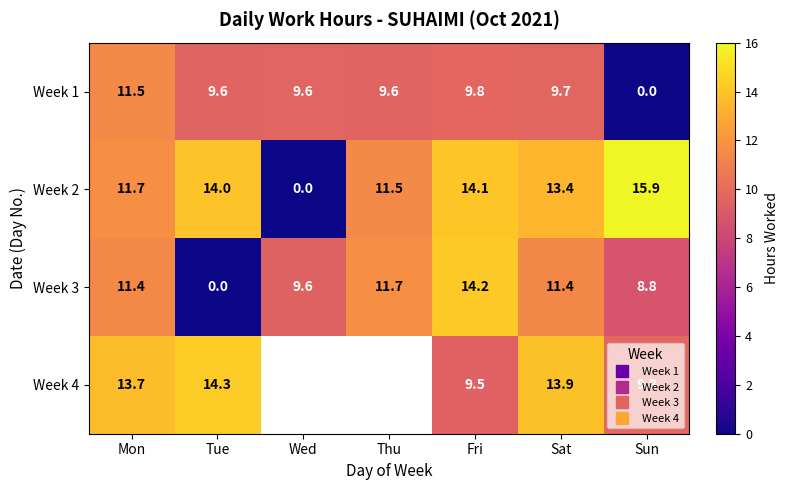

What is the difference between the maximum and second lowest values in the Week 3 series?

5.4